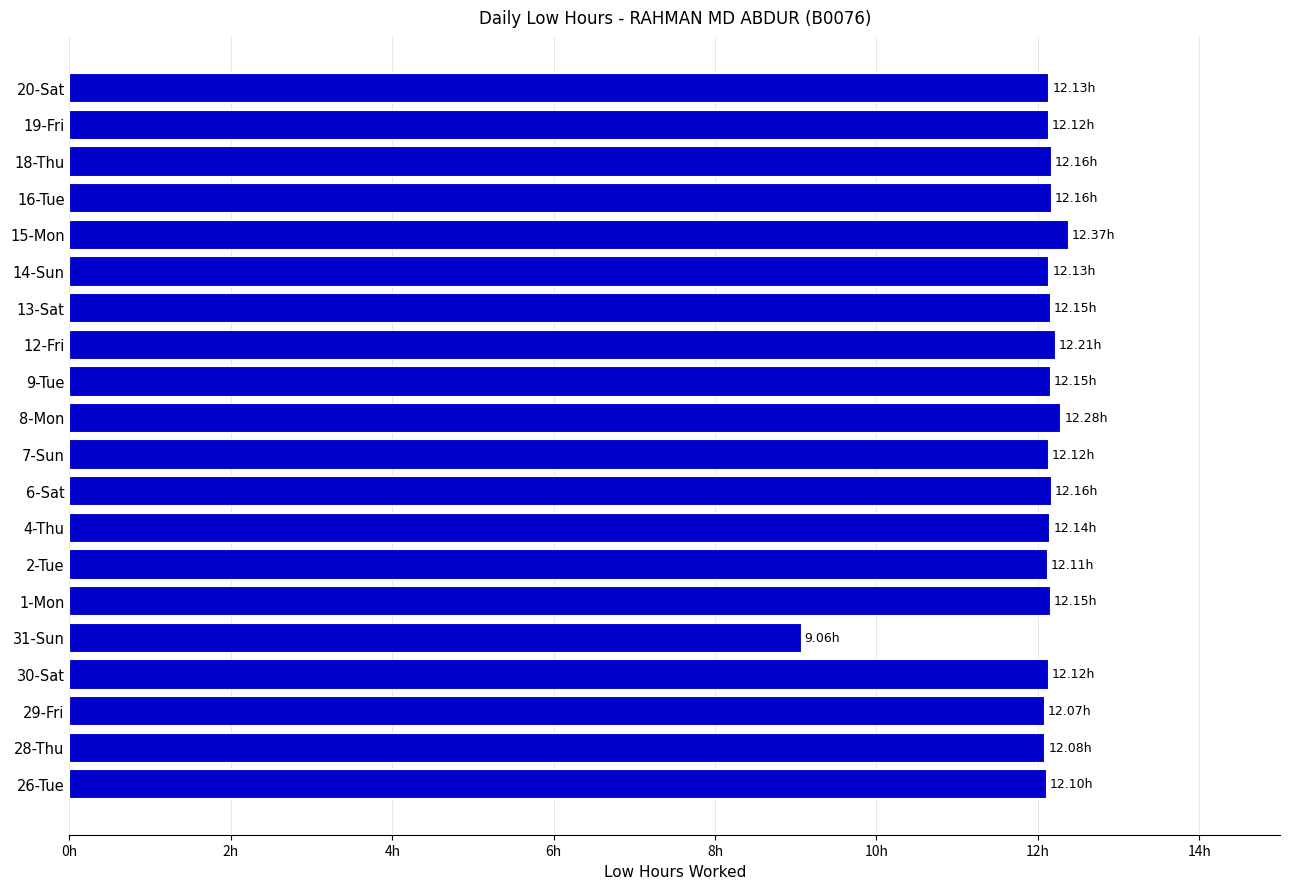

Are the bars horizontal?

Yes